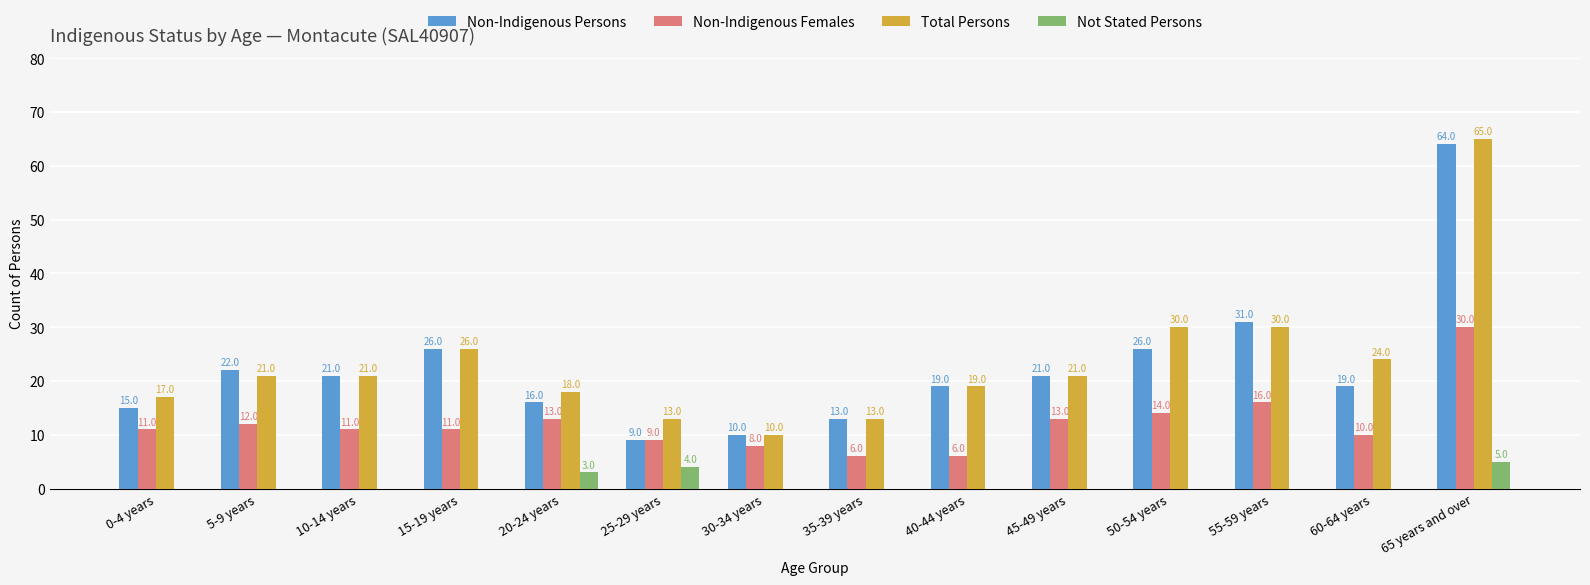

How many groups of bars are there?

14